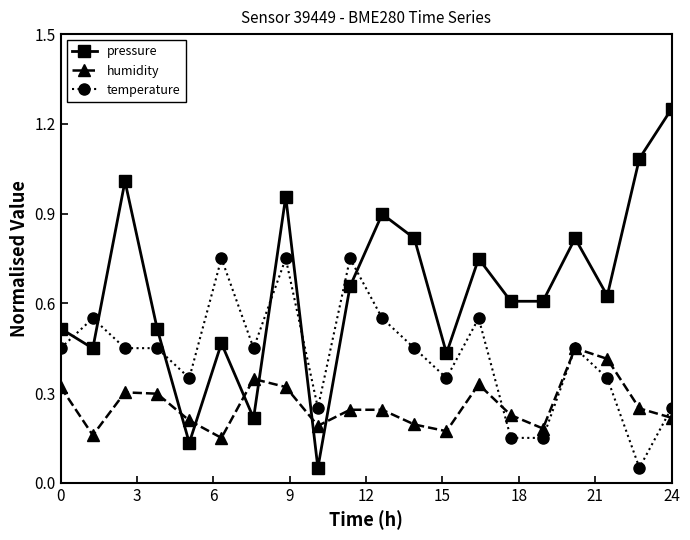

How many interior local valleys does the humidity series have?

5